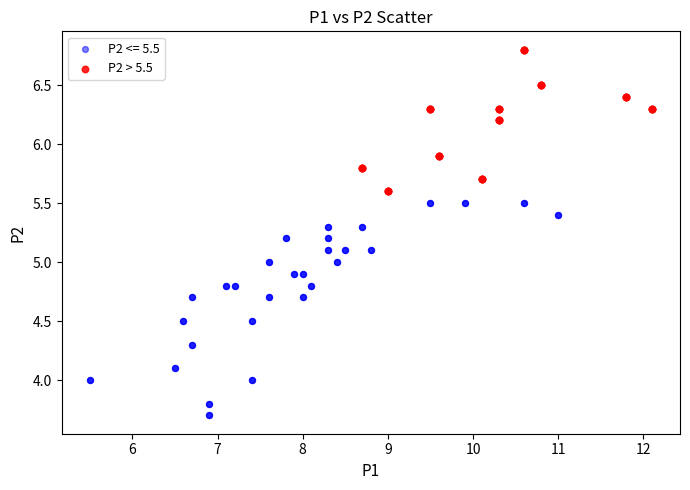

Which series contains the highest Y value?

P2 > 5.5